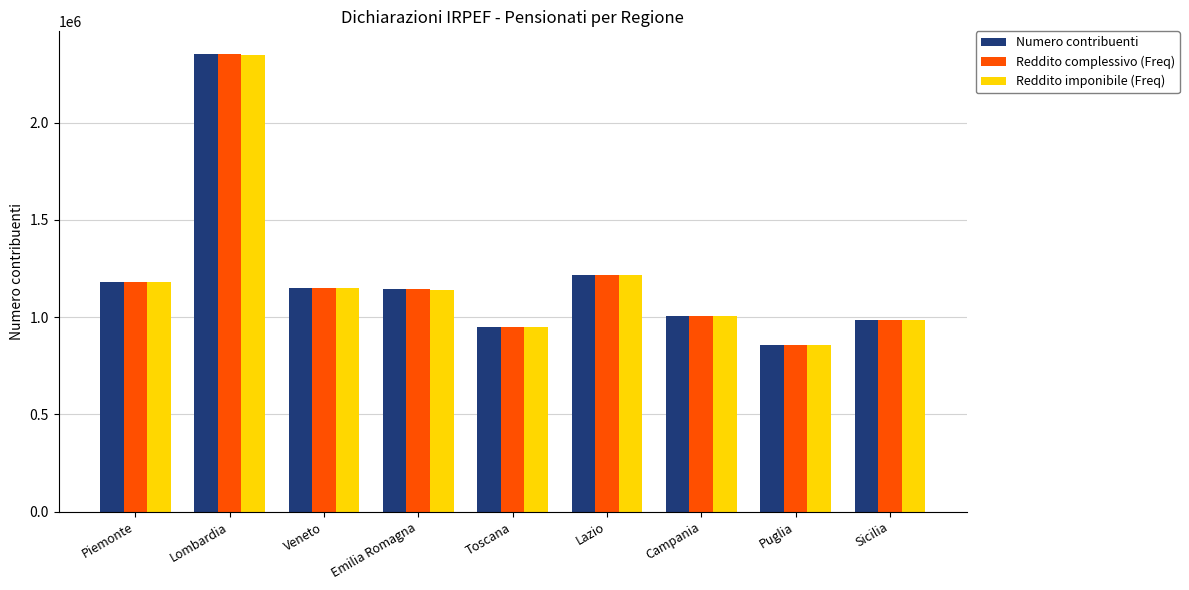

What is the average value of the Reddito complessivo (Freq) series?

1204241